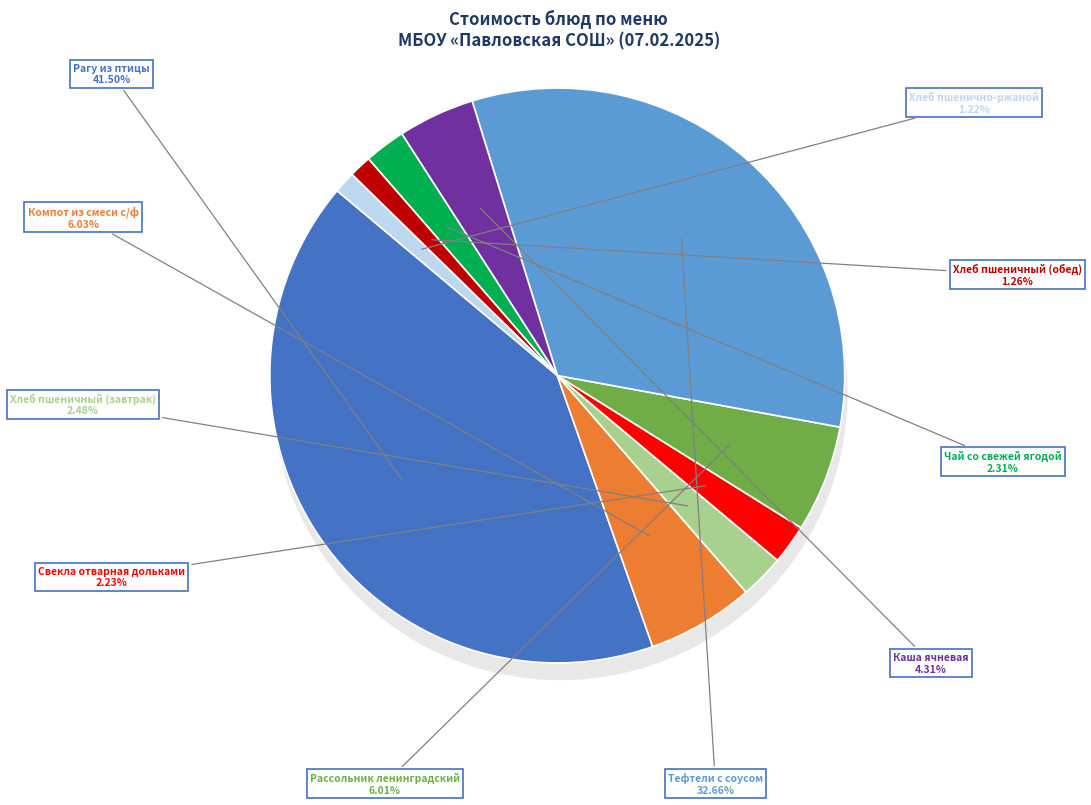

Which category has the biggest portion of the pie?

Рагу из птицы